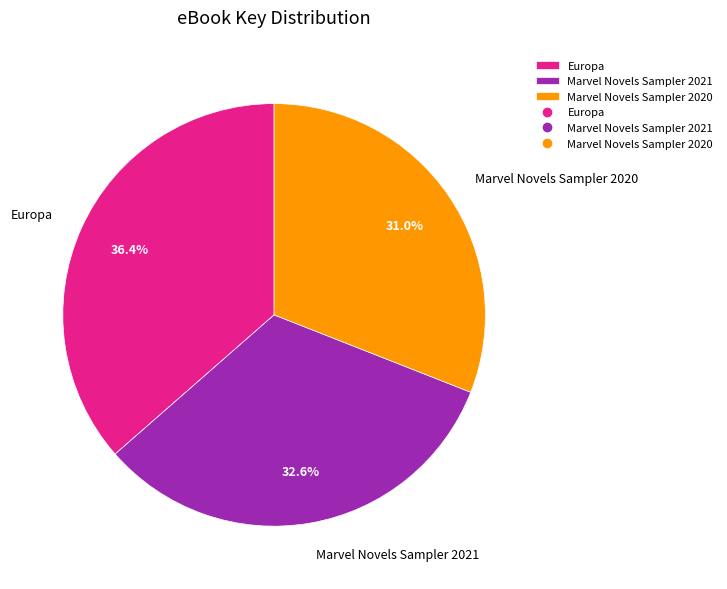

Count the number of slices in the pie.

3